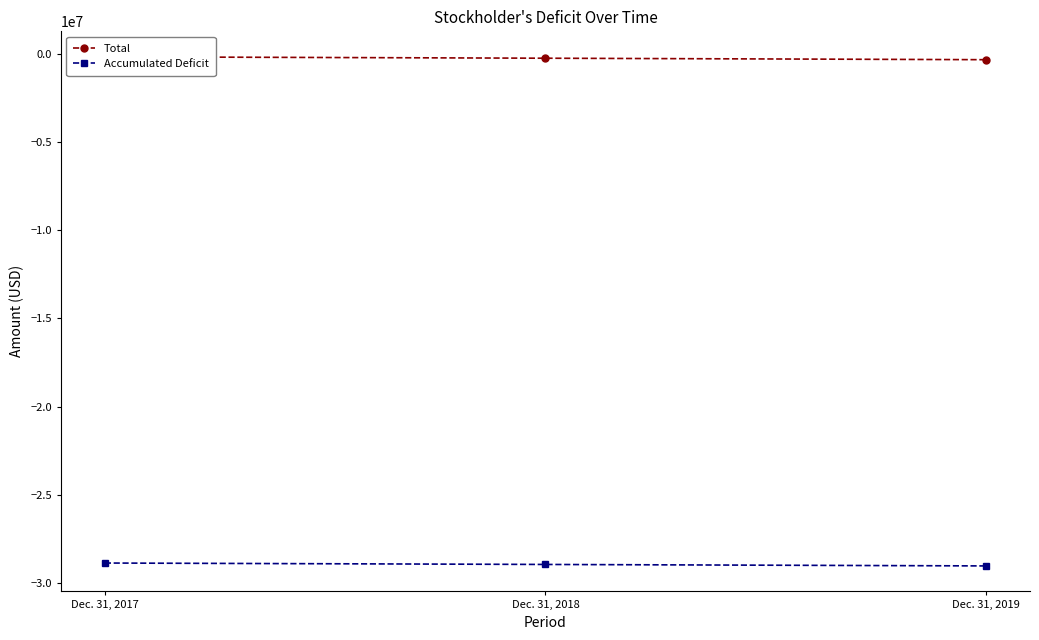

What is the lowest value of the Total series?

-313756